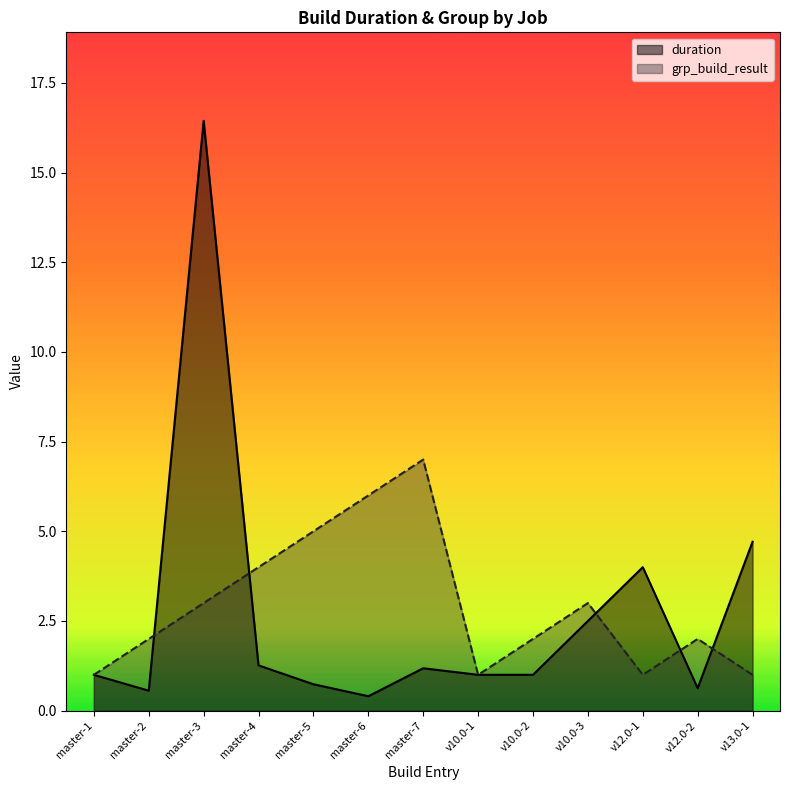

What is the difference between the maximum and minimum values in the duration series?

16.0